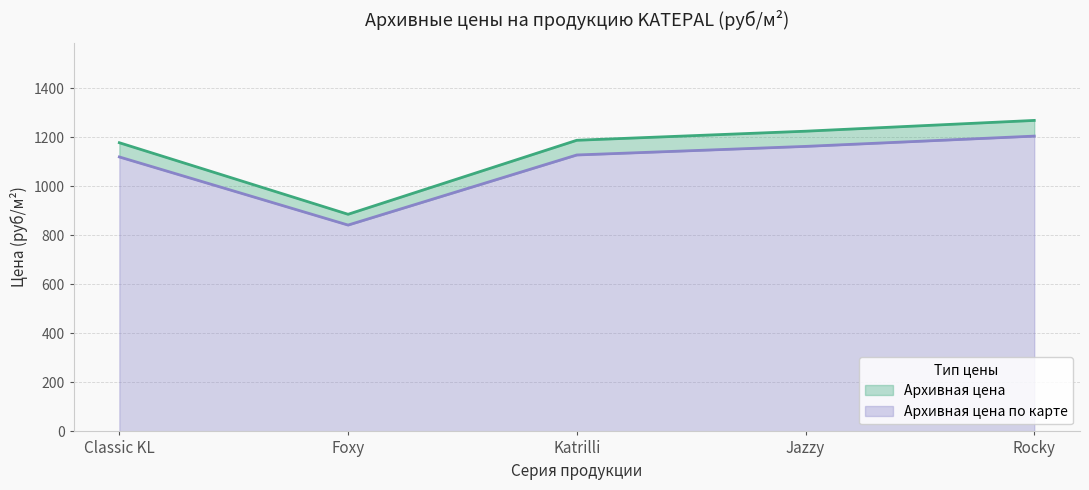

At which label does Архивная цена reach its peak?

Rocky